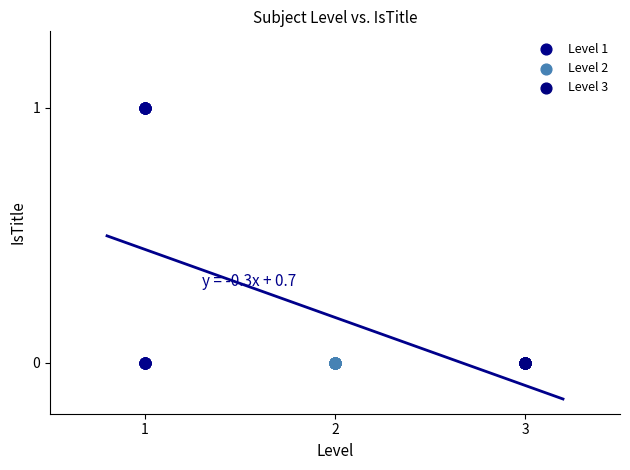

Which series reaches the maximum Y coordinate?

Level 1